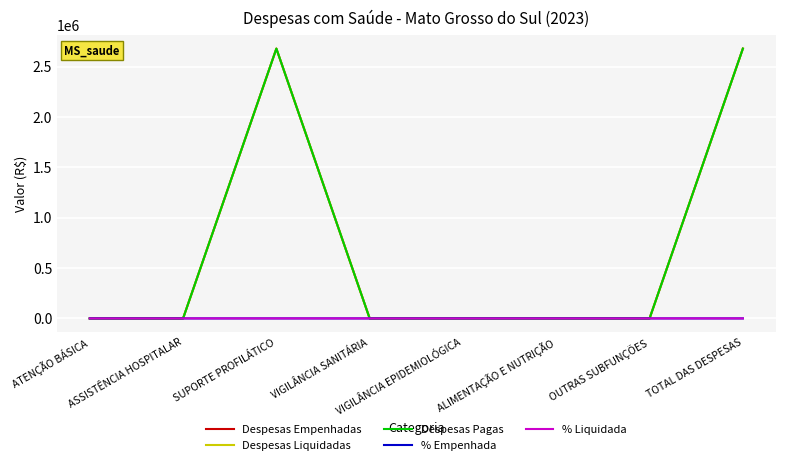

Between OUTRAS SUBFUNÇÕES and SUPORTE PROFILÁTICO, which is larger?

SUPORTE PROFILÁTICO